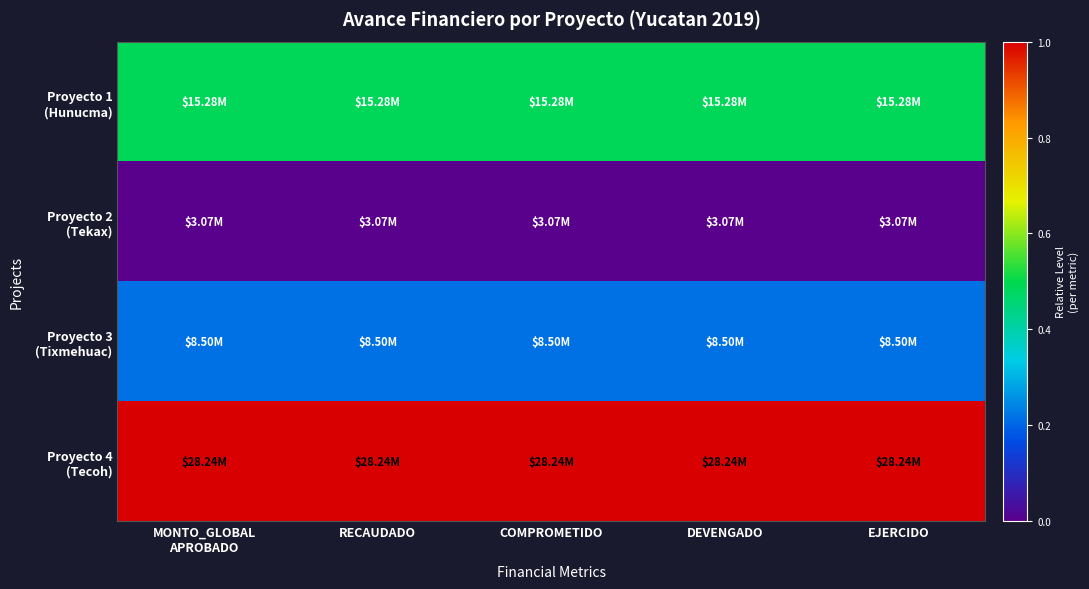

List the series in order of their peak value, lowest first.

Proyecto 2 (Tekax), Proyecto 3 (Tixmehuac), Proyecto 1 (Hunucma), Proyecto 4 (Tecoh)